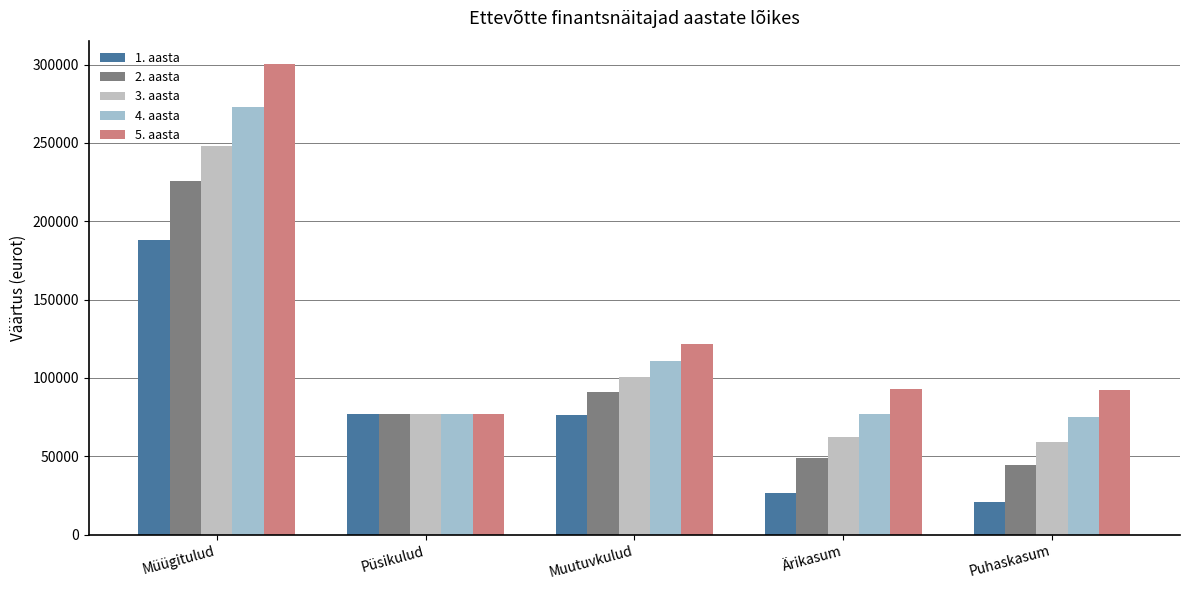

What is the value of the 4. aasta bar at the 2nd from the left?

76968.0